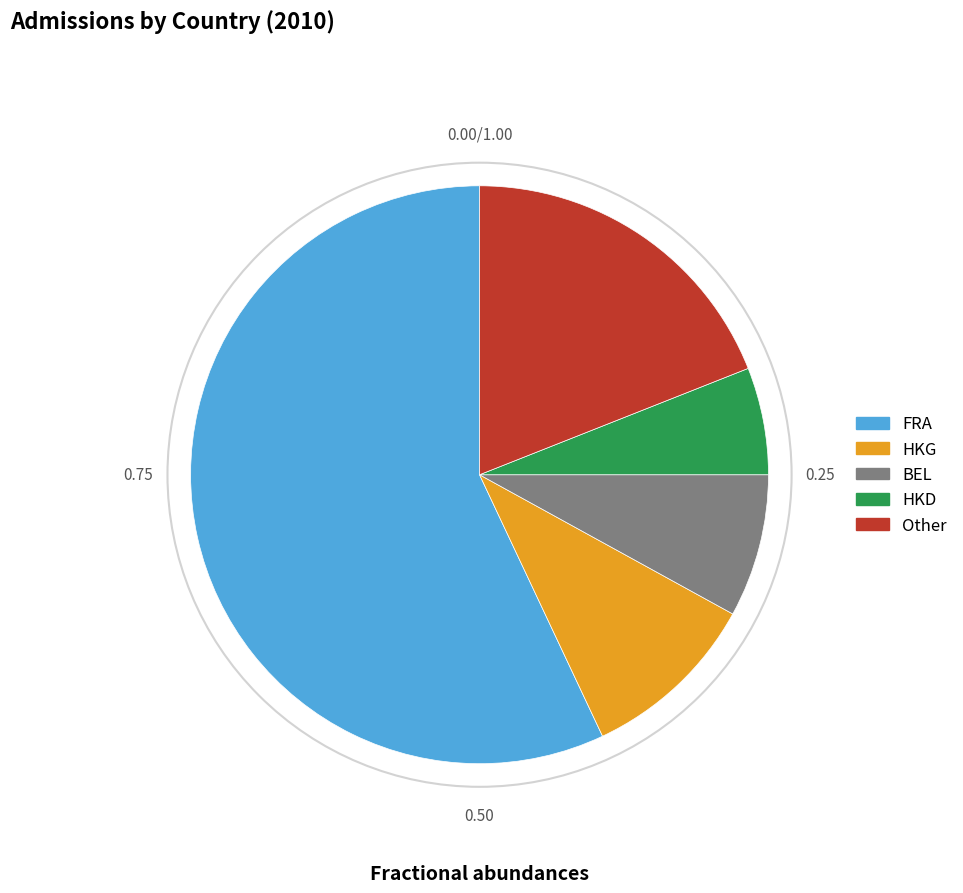

Is there any slice that represents more than half of the pie?

Yes